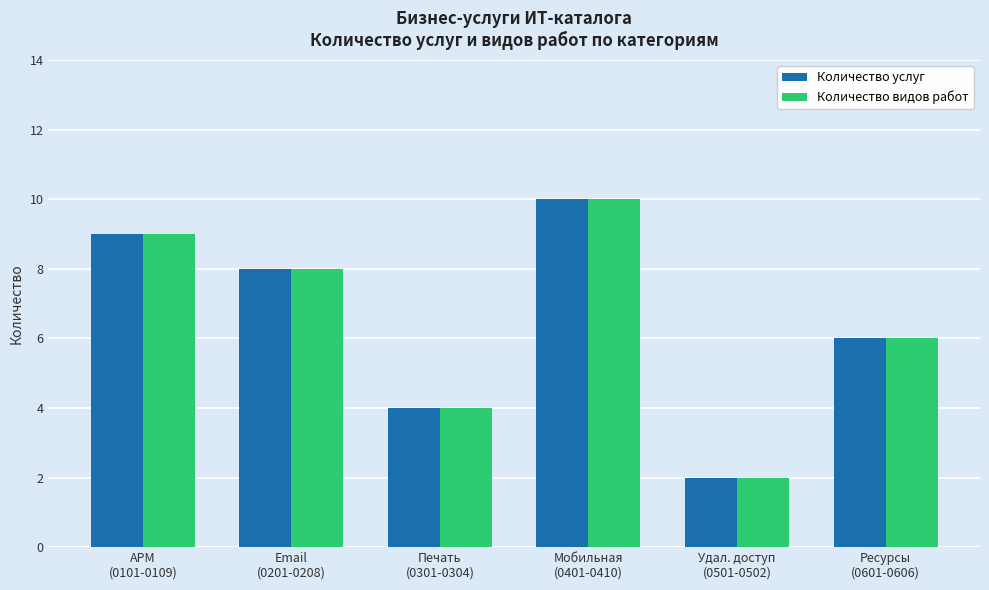

How many categories are shown in the chart?

6